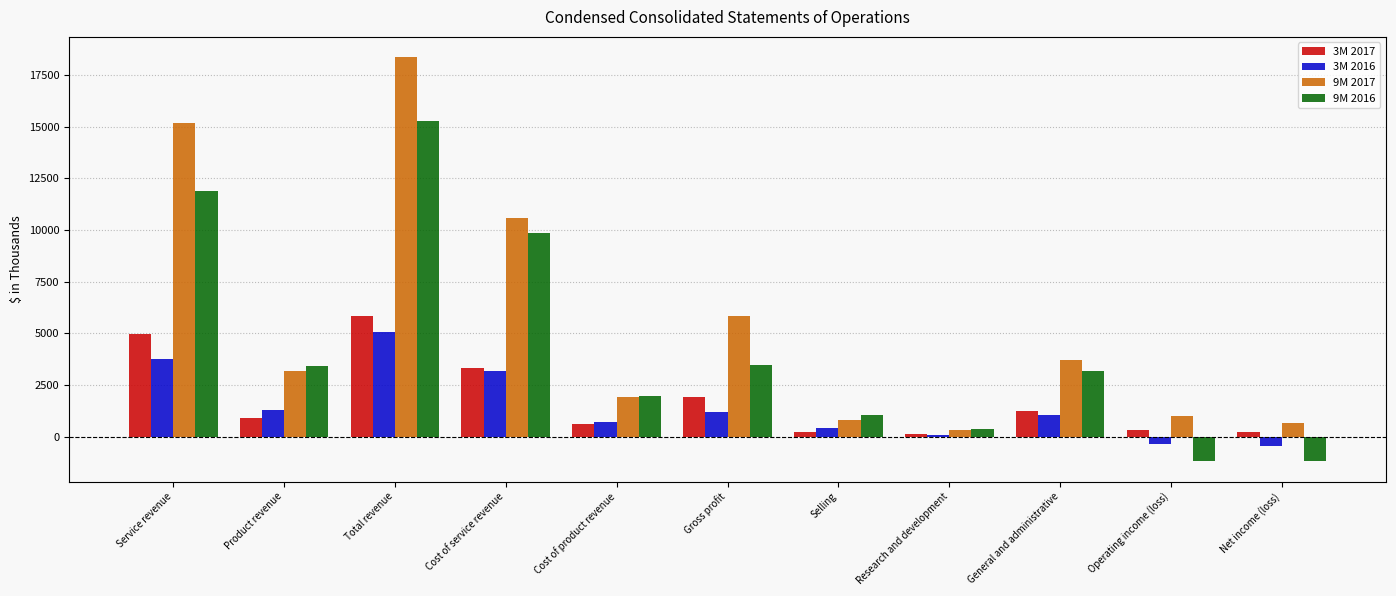

The 3M 2017 series shows 3308 at Cost of service revenue. True or false?

True